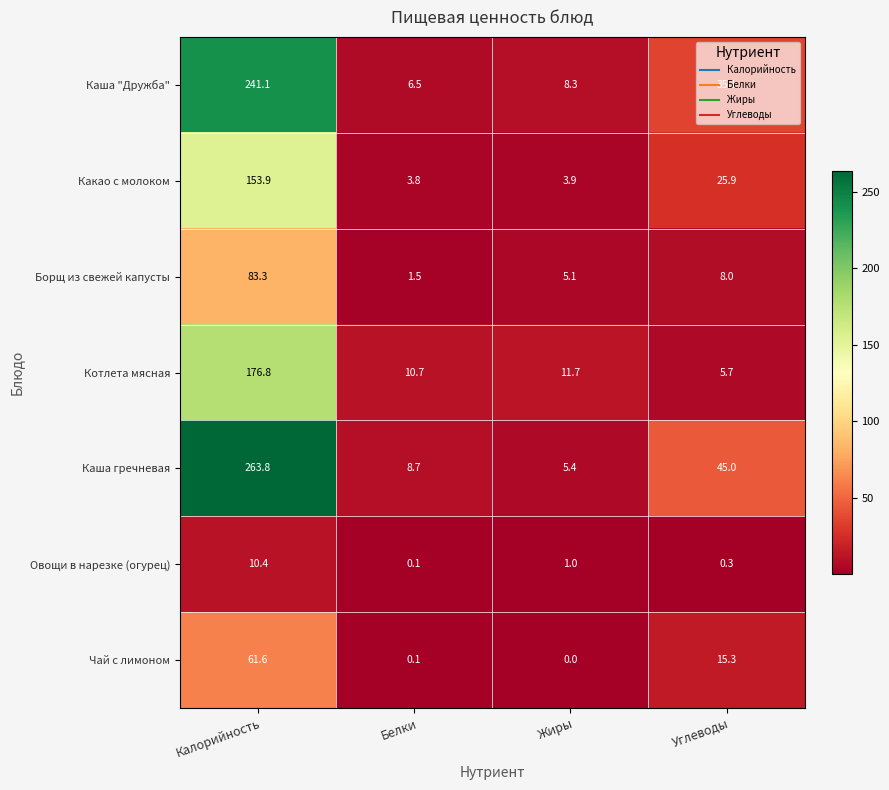

What is the average value of the Каша гречневая series?

80.7